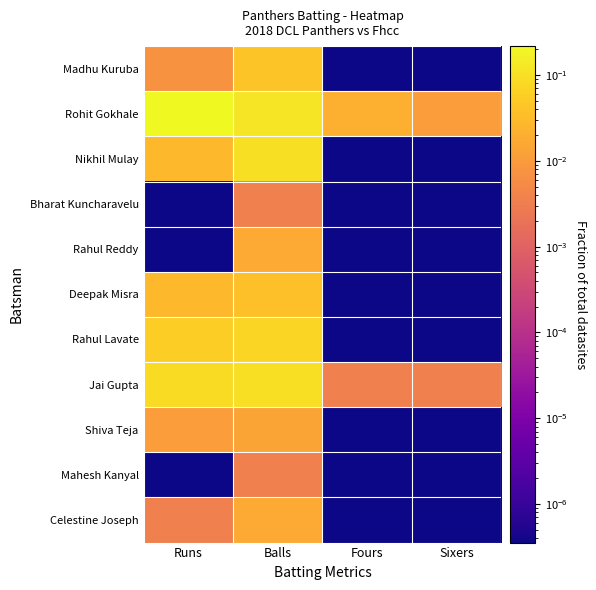

What is the total value across all series at Runs?

0.4